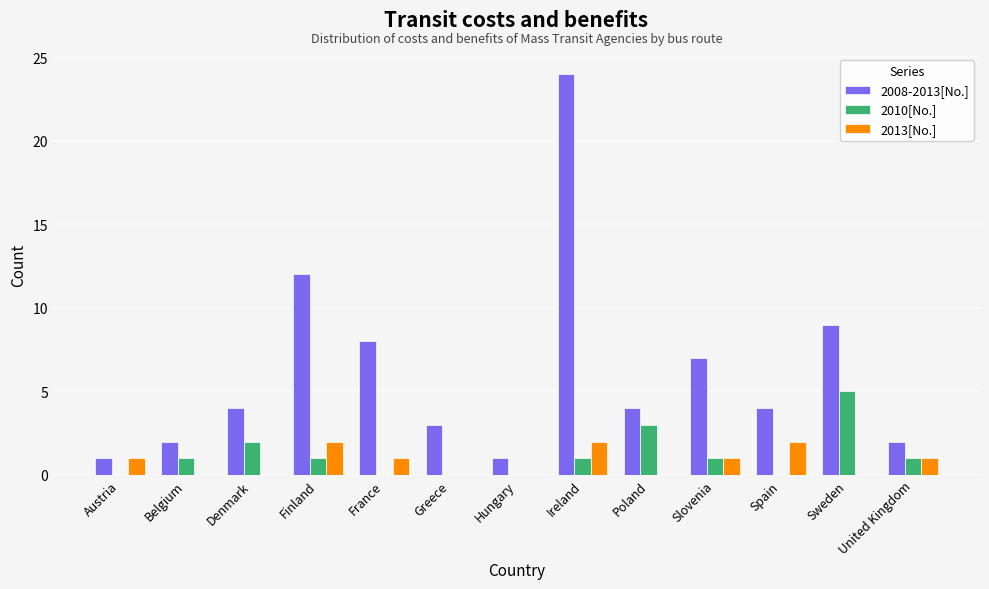

Does the chart contain stacked bars?

No